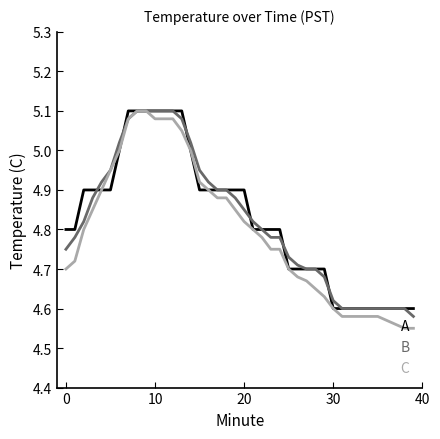

What are all the series names shown in the legend?

A, B, C